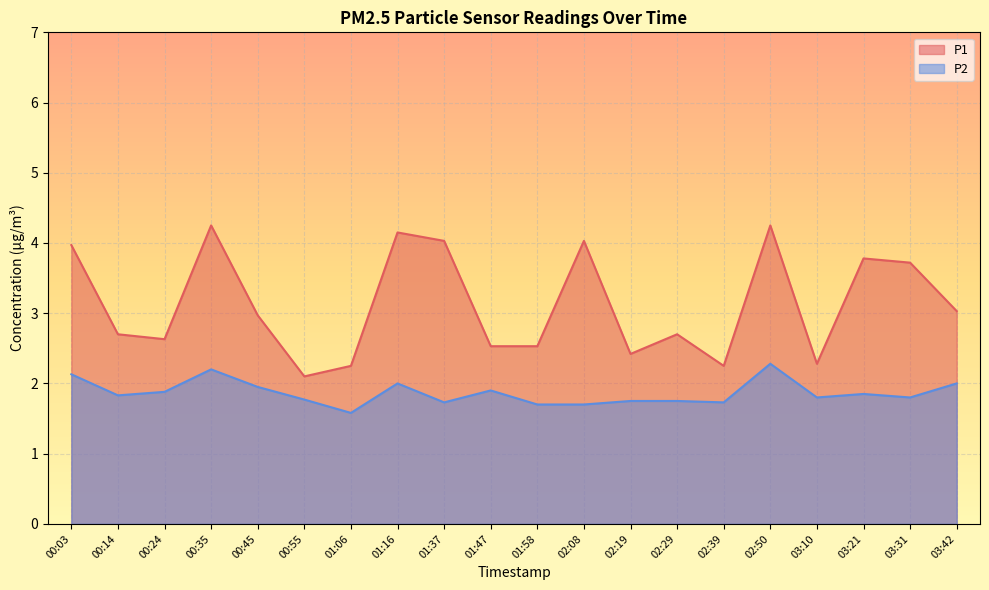

At which category is the sum across all series the highest?

02:50